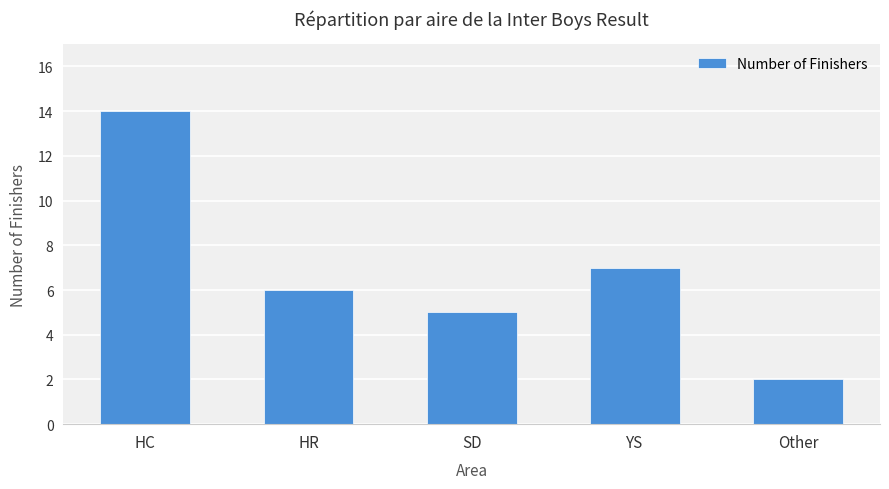

What is the greatest value displayed?

14